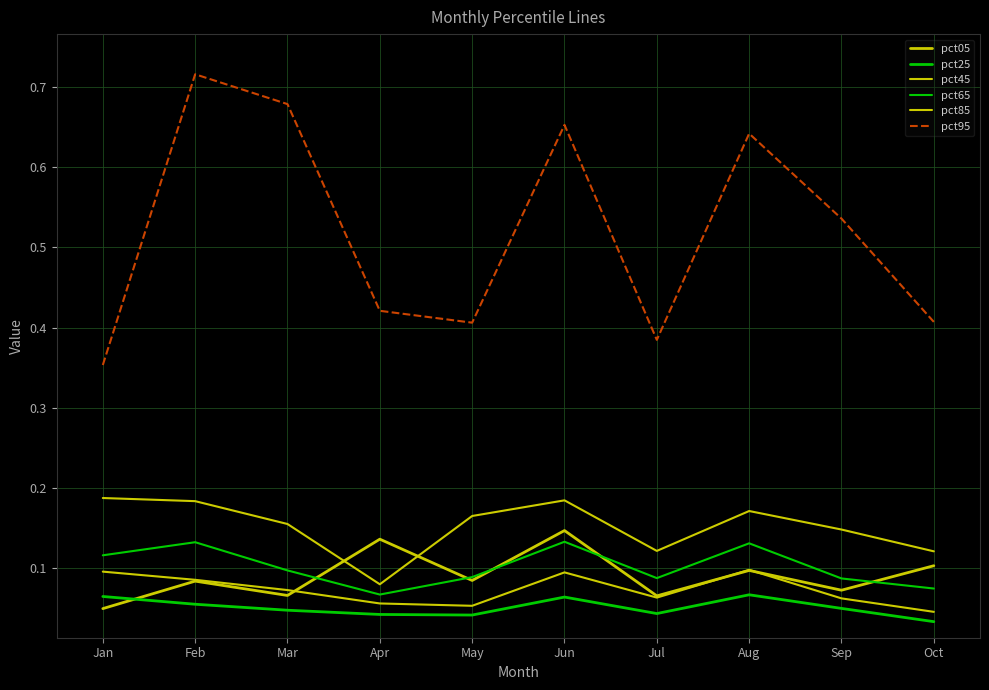

Does the chart have visible grid lines?

Yes